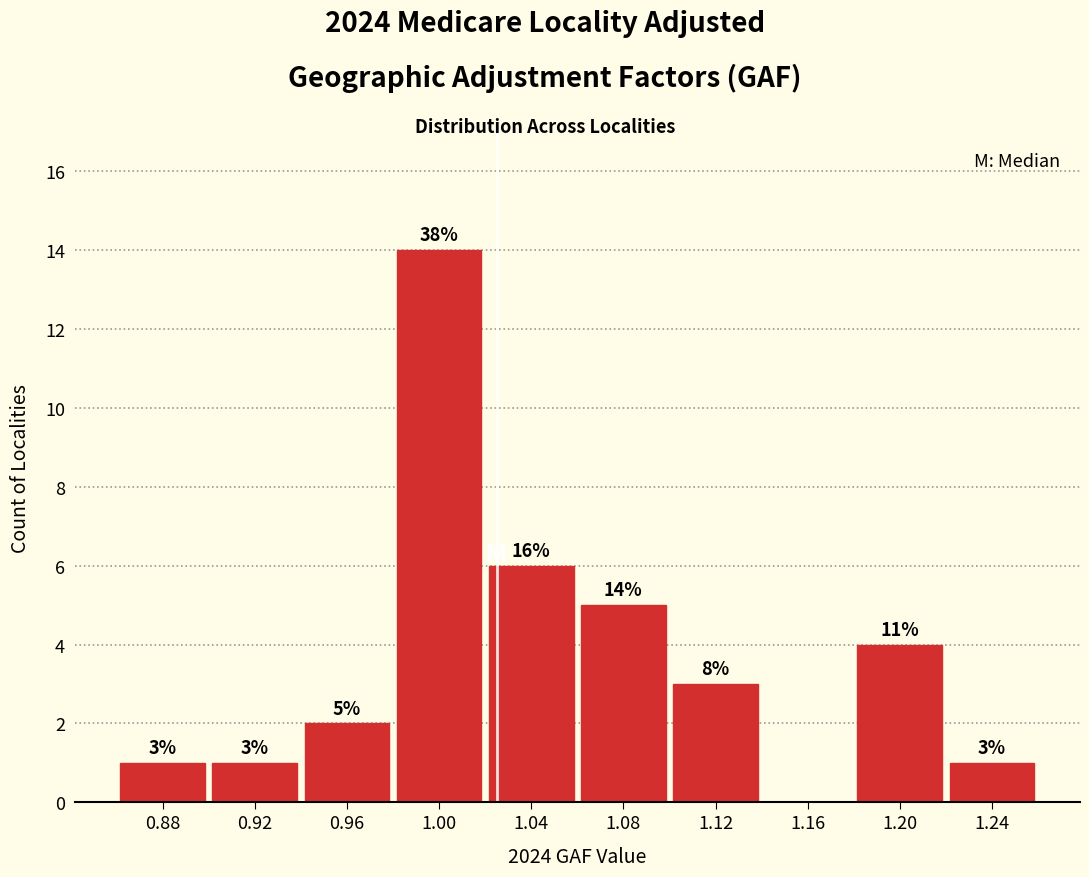

Reading left to right, extract all data points from this chart.

0.88=1	0.92=1	0.96=2	1.00=14	1.04=6	1.08=5	1.12=3	1.16=0	1.20=4	1.24=1